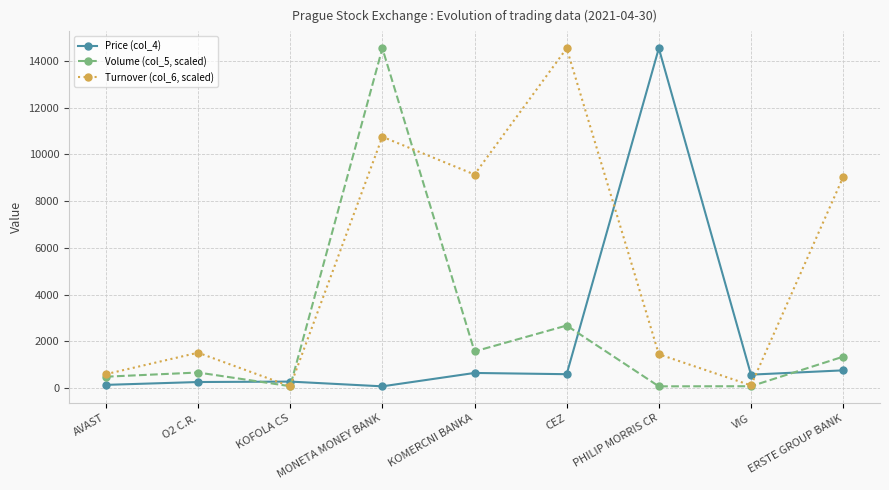

What is the label of the 6th point from the right?

MONETA MONEY BANK